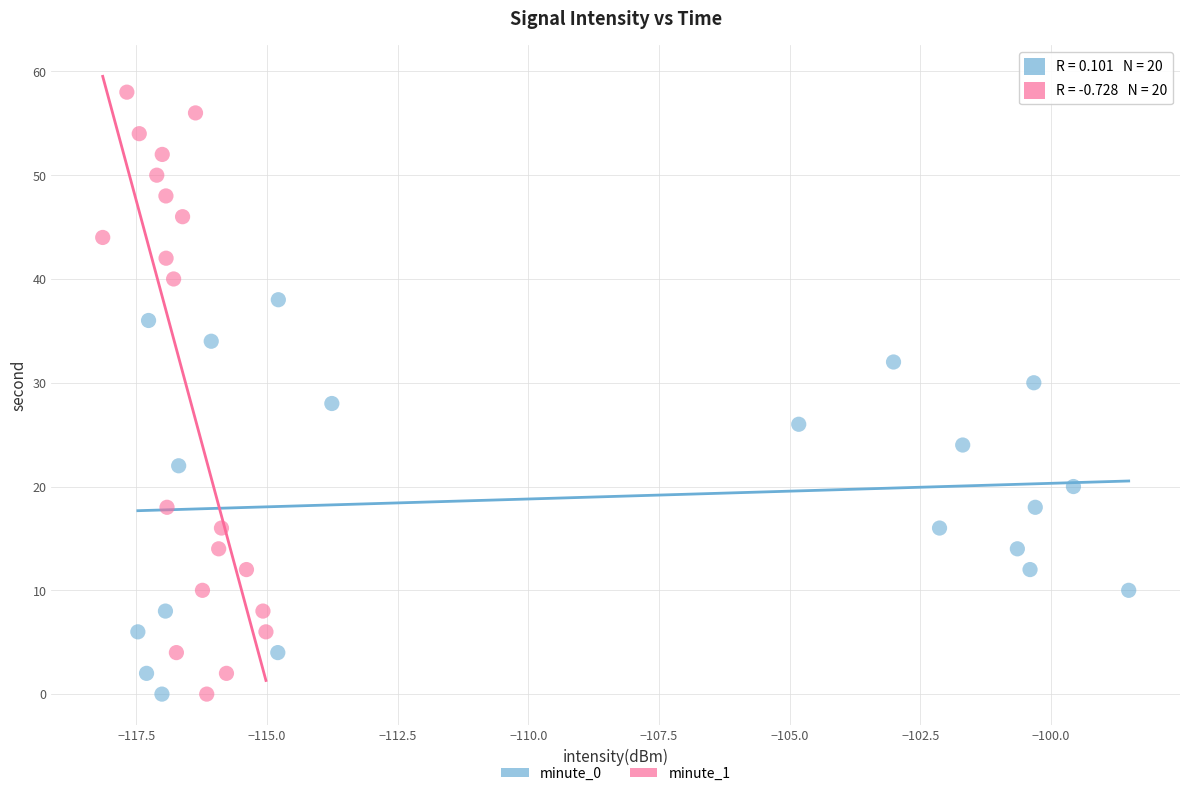

Which series reaches the maximum Y coordinate?

minute_1